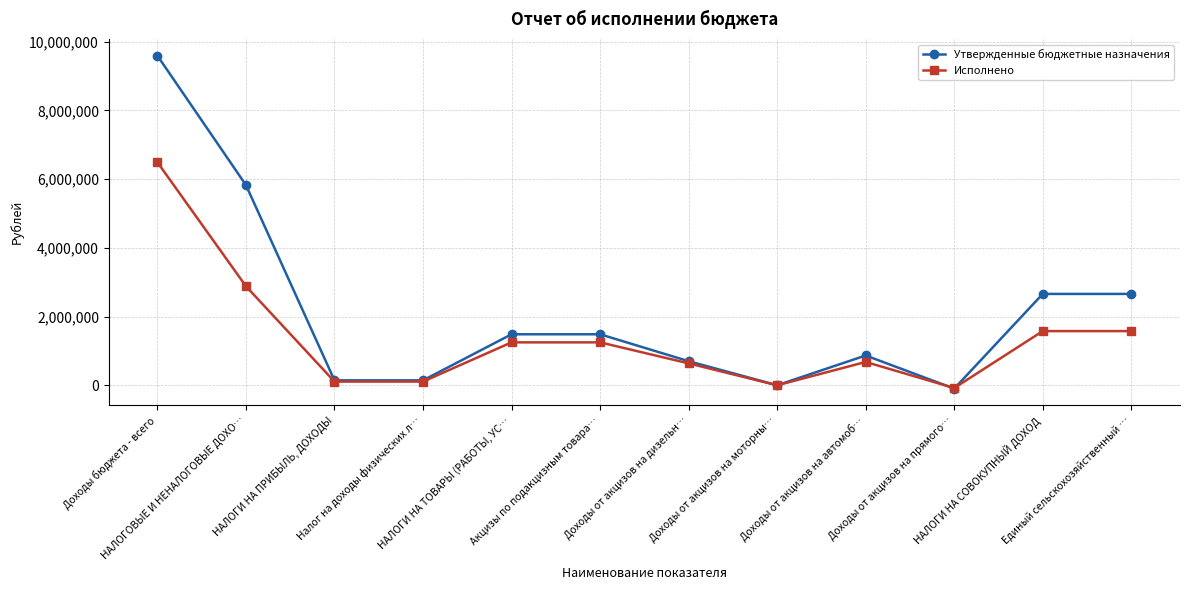

Which series has the widest spread of values?

Утвержденные бюджетные назначения